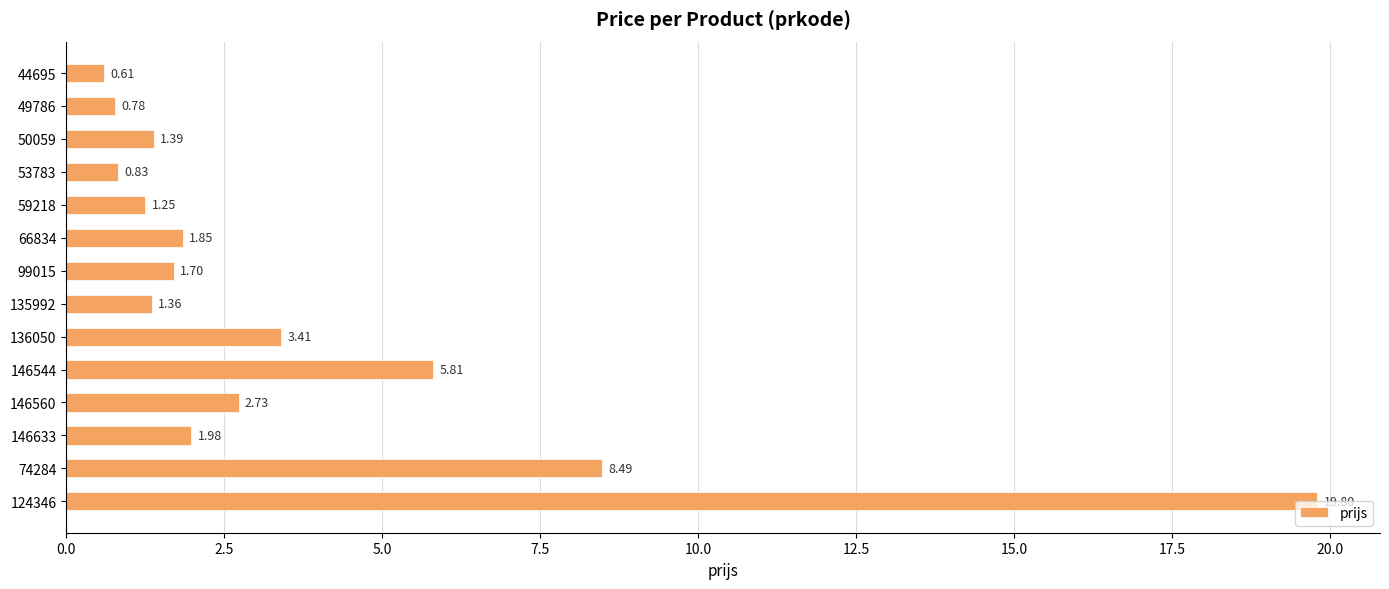

How many values are below 1?

3